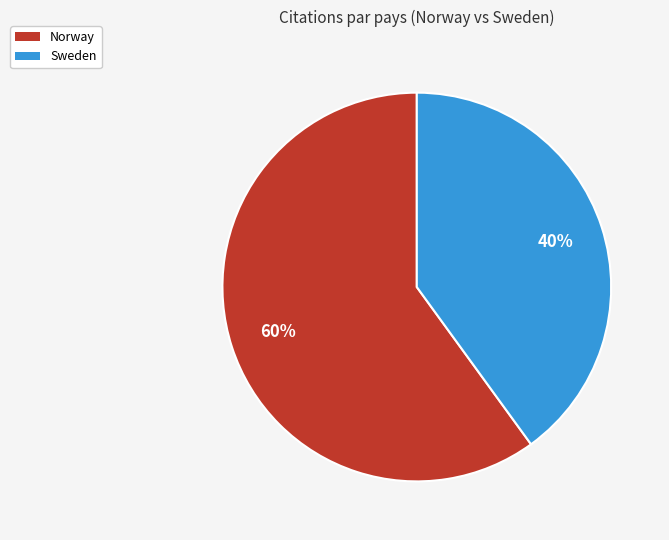

Is there any slice that represents more than half of the pie?

Yes